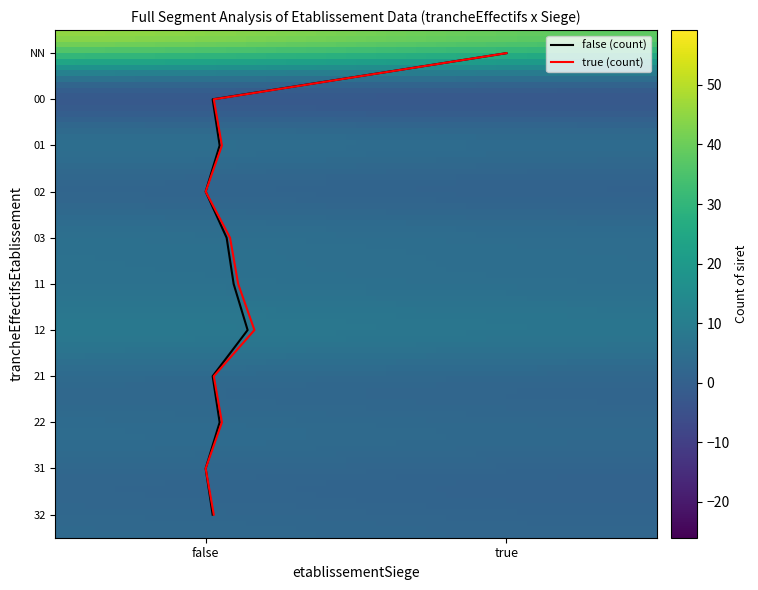

What is the difference between the highest and lowest values at false?

43